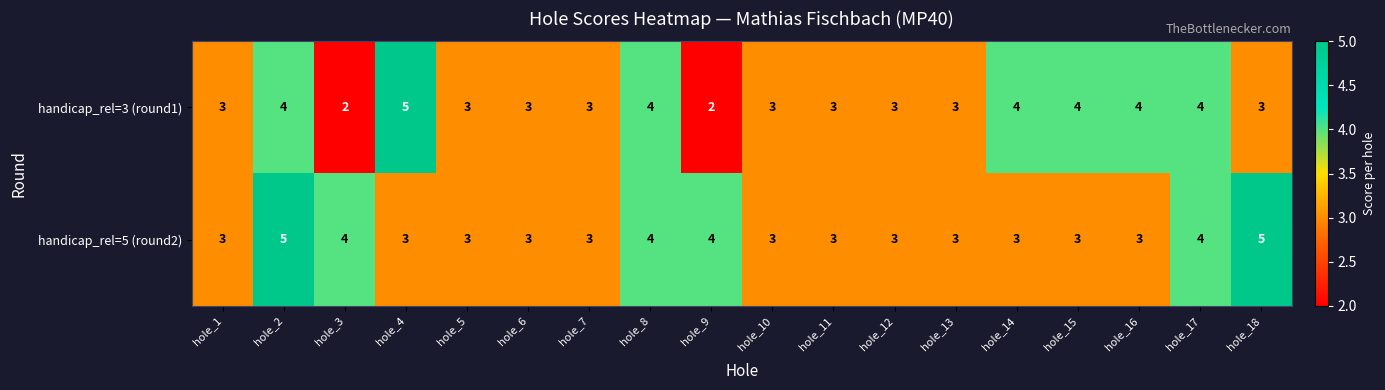

What is the average value of the handicap_rel=3 (round1) series?

3